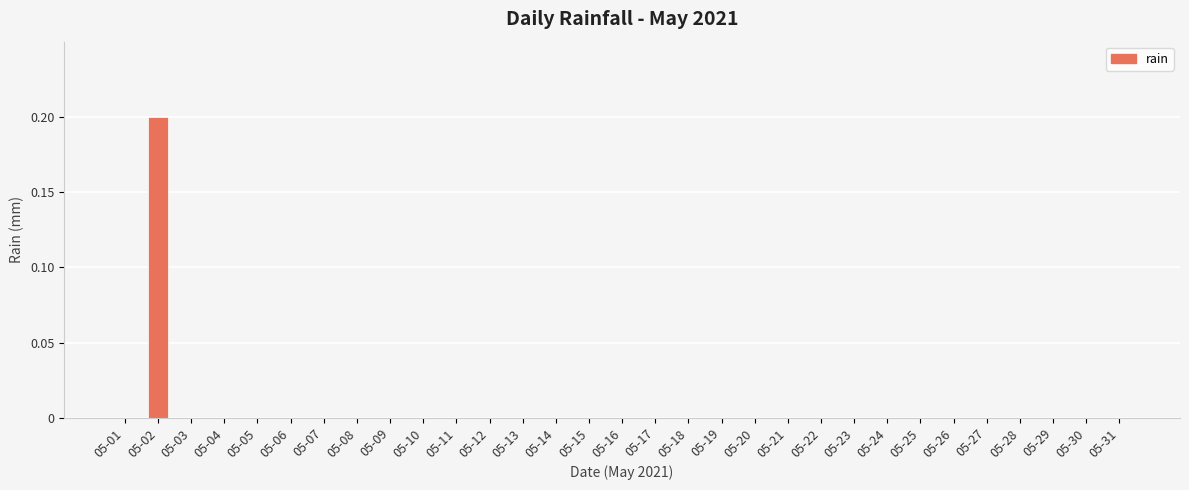

What is the greatest value displayed?

0.2